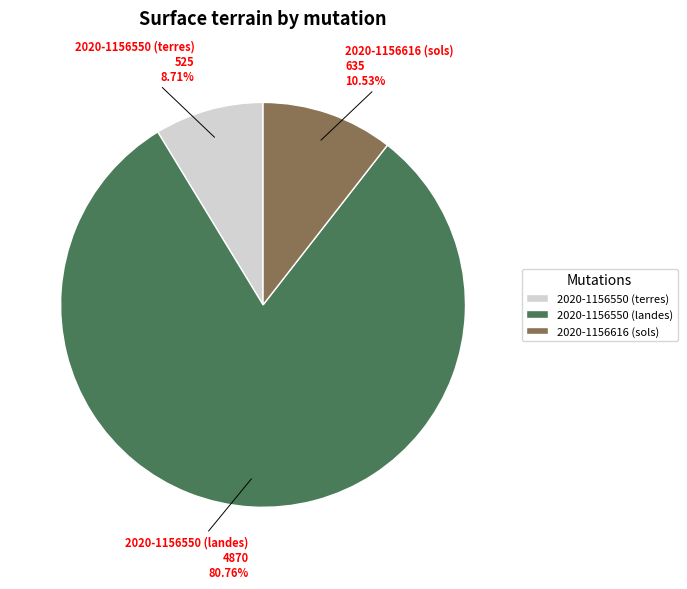

Rank the categories by value from highest to lowest.

2020-1156550 (landes), 2020-1156616 (sols), 2020-1156550 (terres)